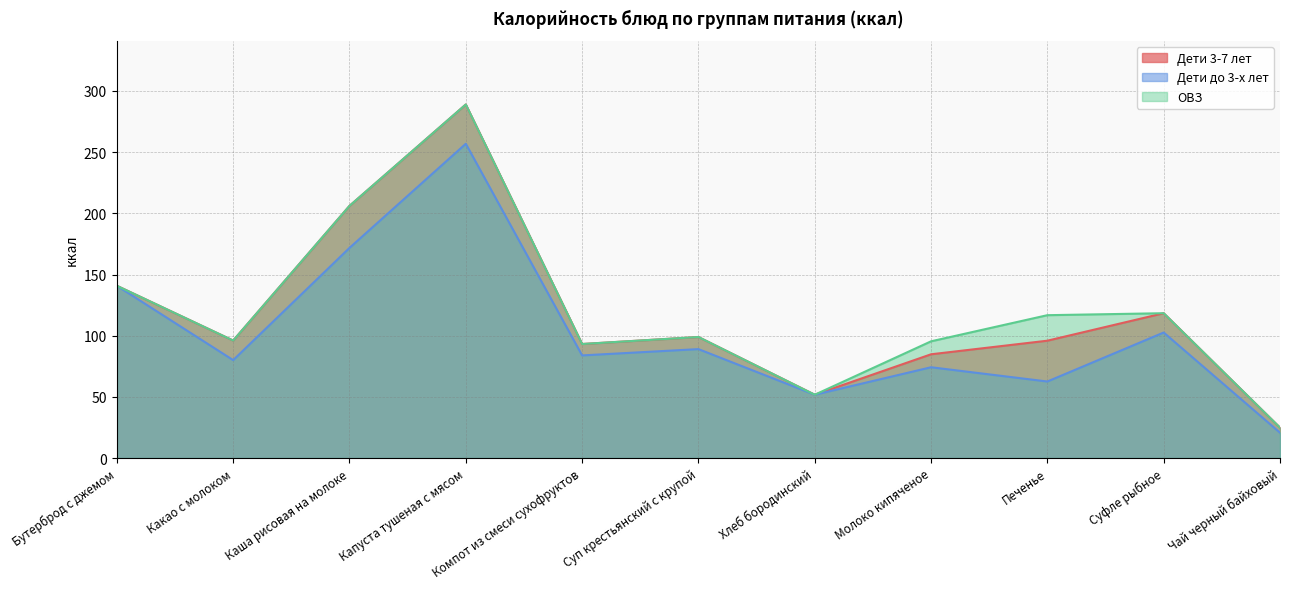

True or false: ОВЗ has more than 2 interior local peaks.

True